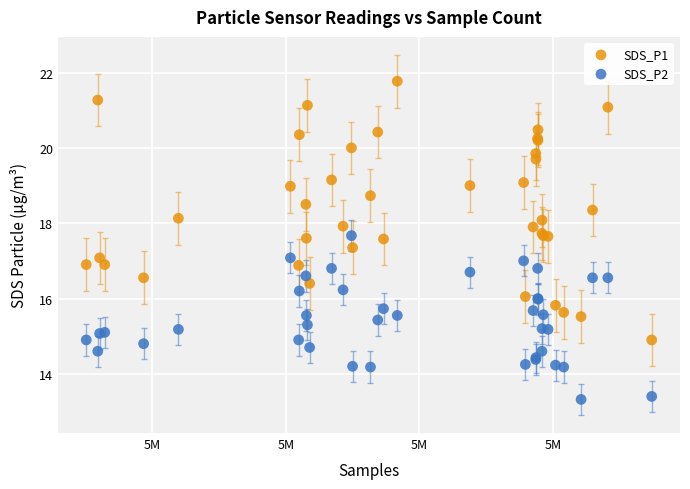

Which series has the widest spread of Y values?

SDS_P1